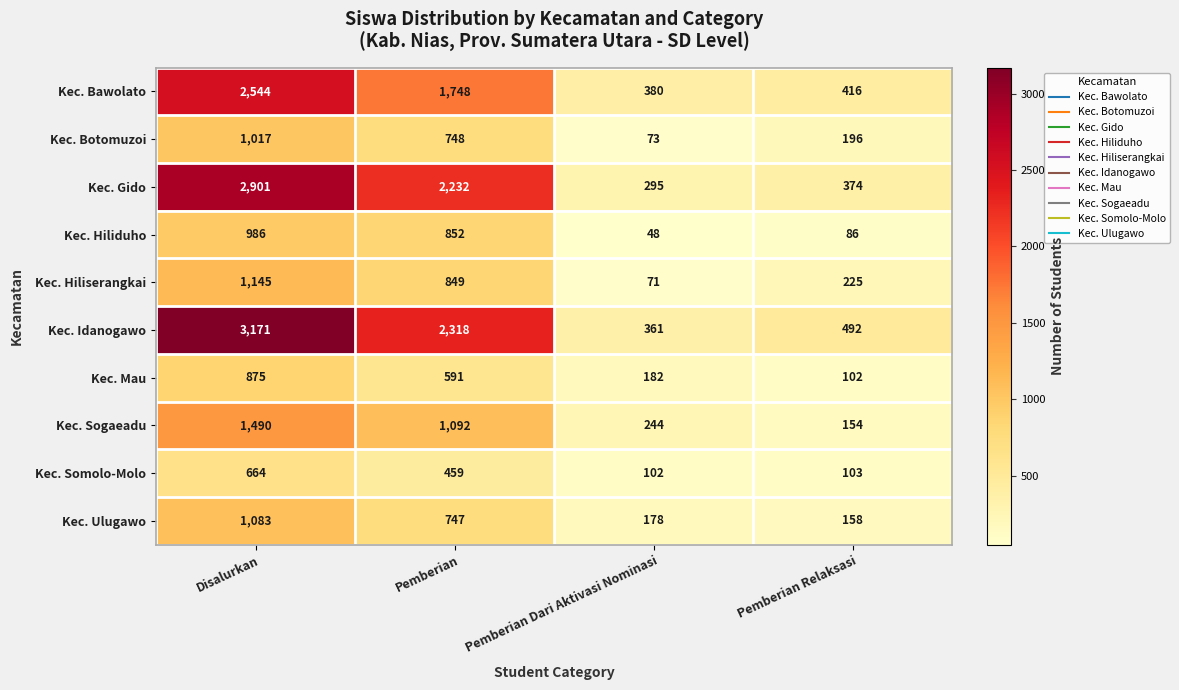

At which label does Kec. Botomuzoi first exceed 748?

Disalurkan